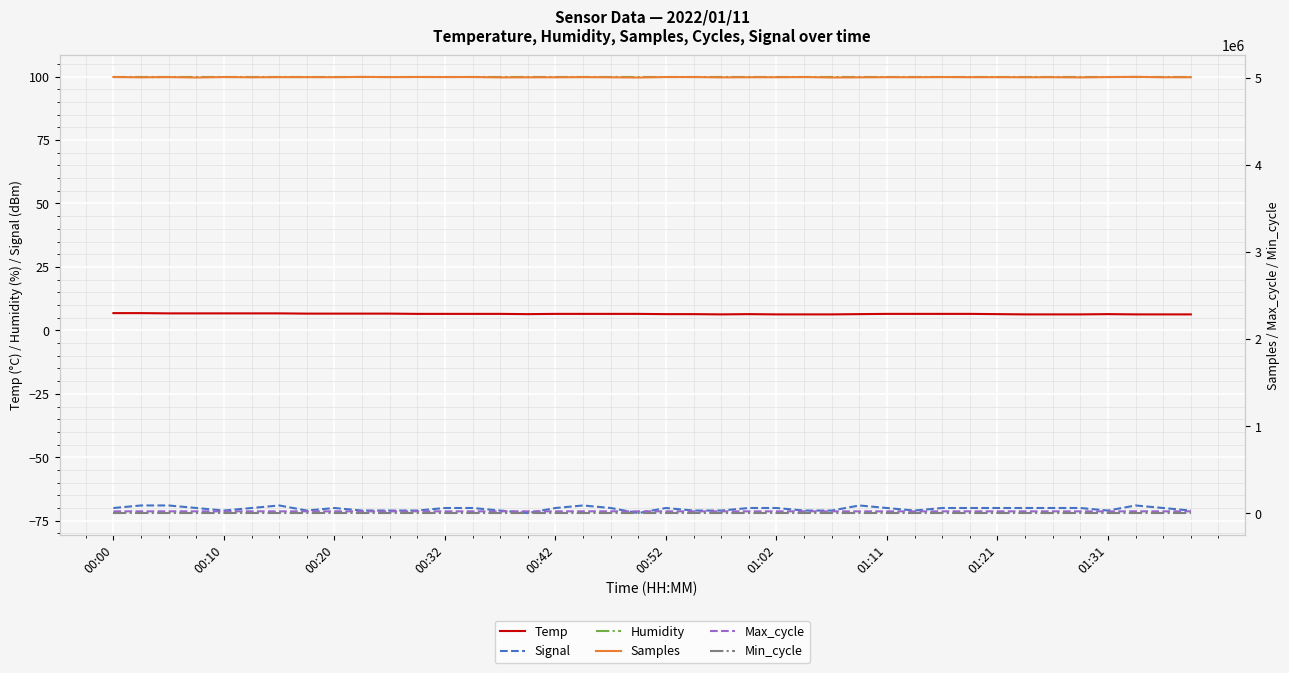

What is the maximum value for Signal?

-69.0